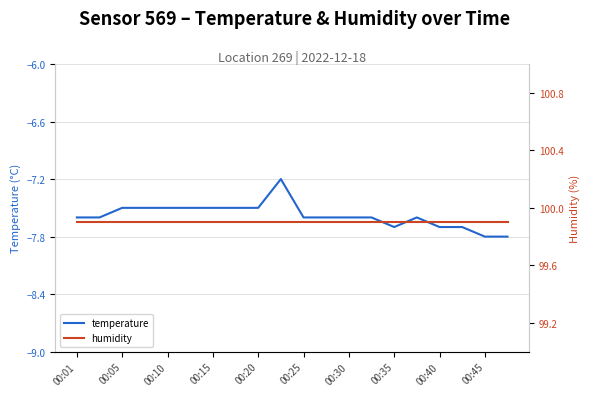

True or false: humidity has a value of 99.9 at 15.

True